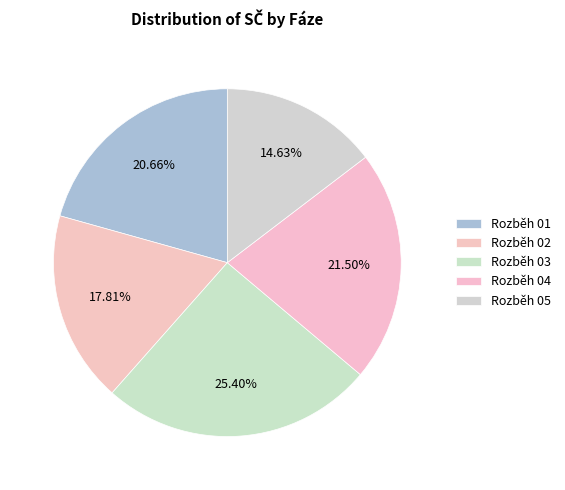

Count the number of slices in the pie.

5